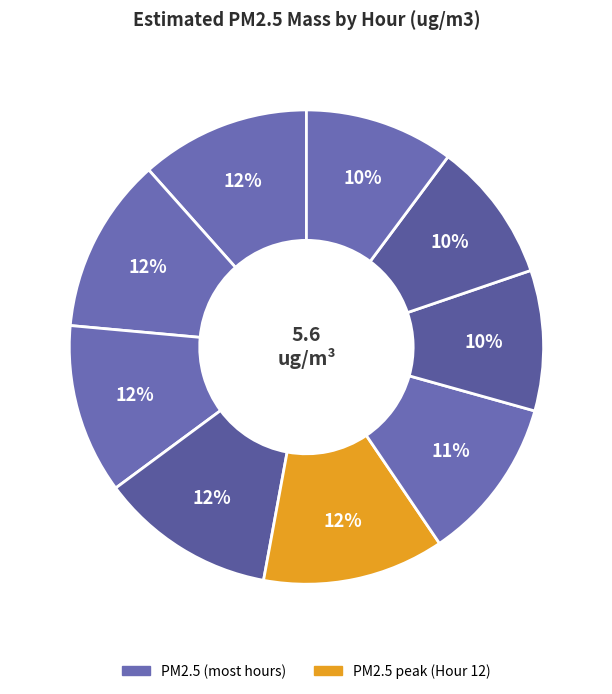

Rank the categories by value from lowest to highest.

14, 15, 16, 13, 8, 10, 9, 11, 12